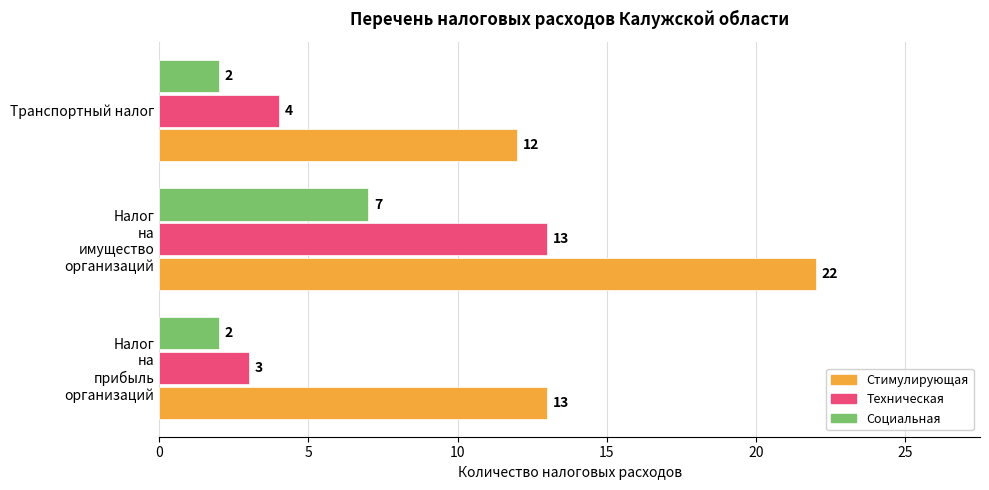

List the series in order of their overall mean, lowest first.

Социальная, Техническая, Стимулирующая